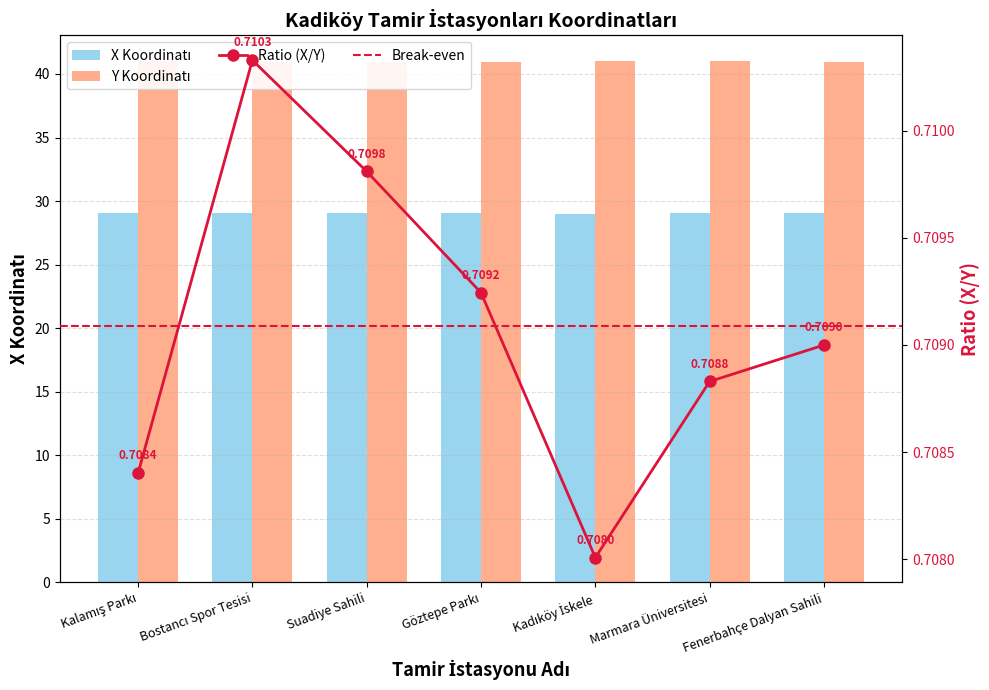

What is the sum of the X Koordinatı values at Fenerbahçe Dalyan Sahili and Kalamış Parkı?

58.1